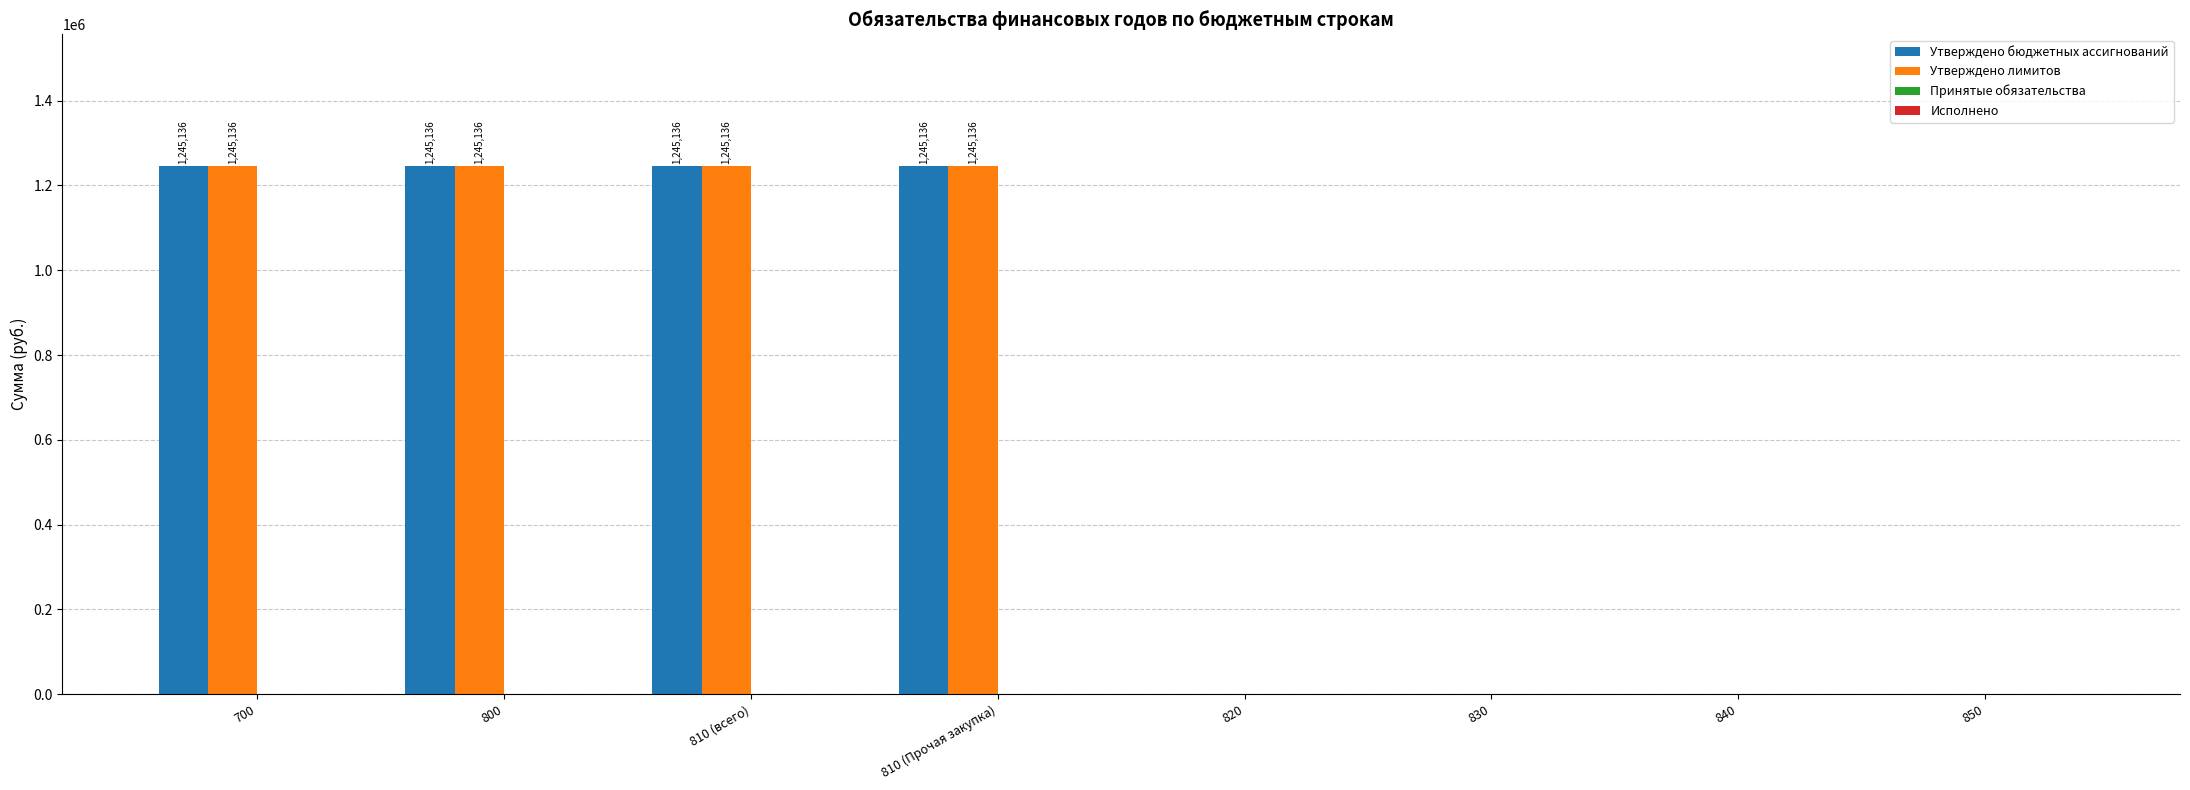

Does the chart contain stacked bars?

No